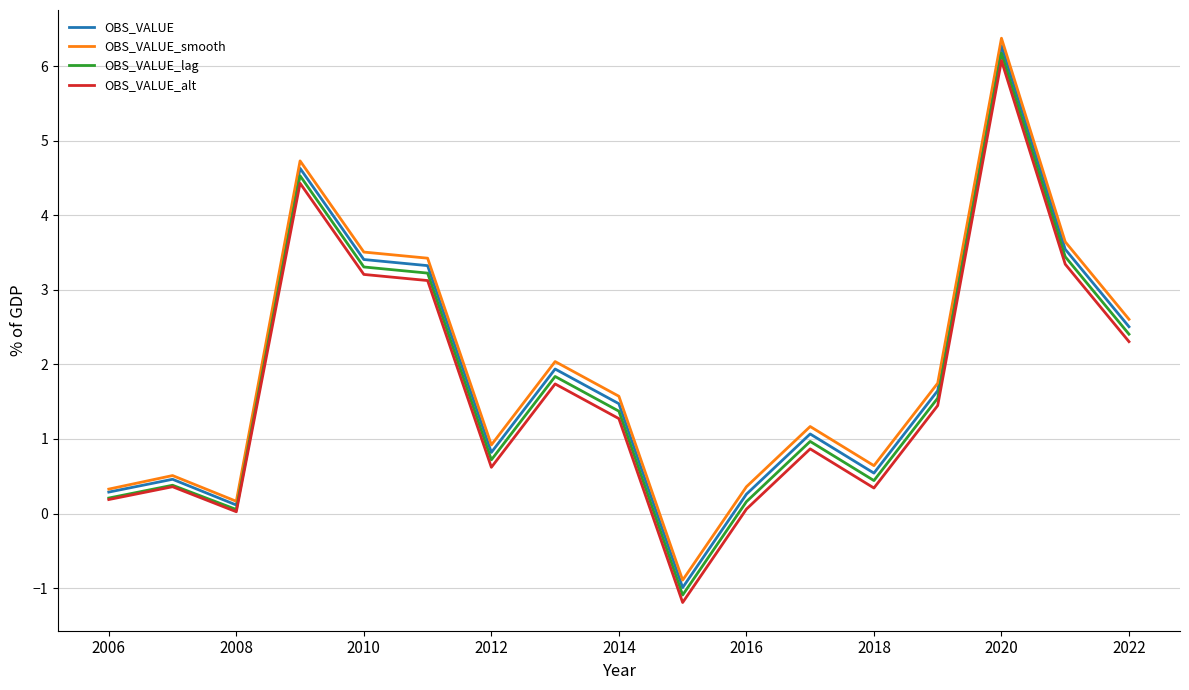

How many interior local valleys does the OBS_VALUE_lag series have?

4